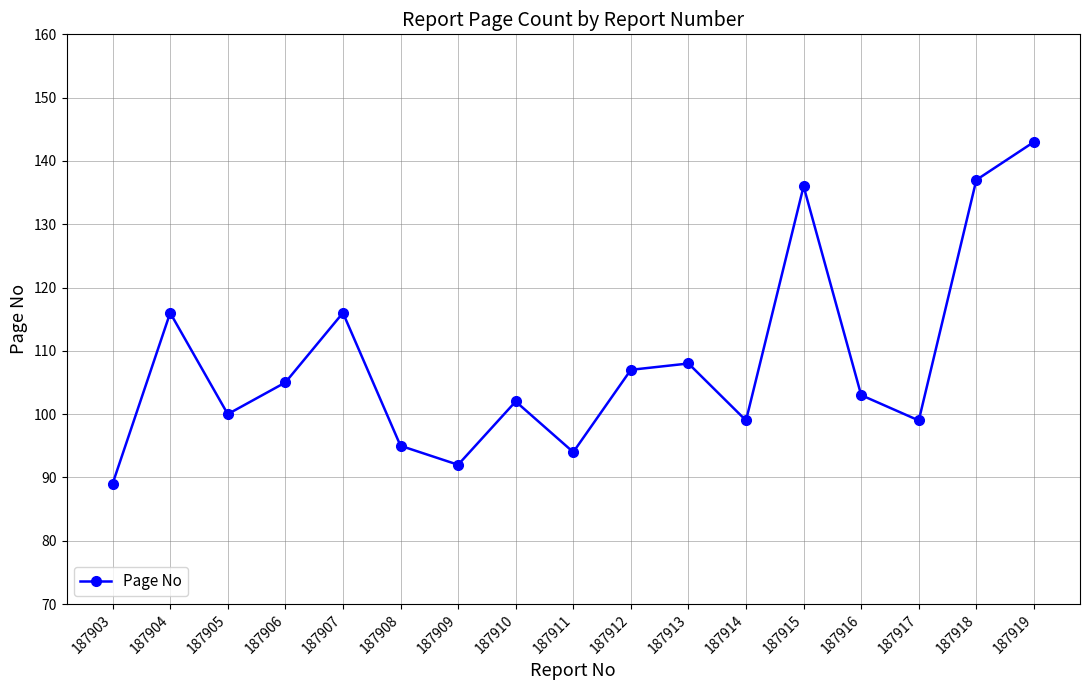

What is the ratio of the value at 187904 to the value at 187916?

1.1